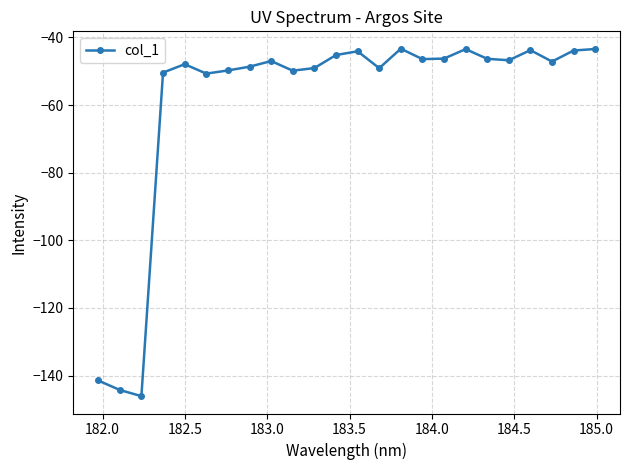

What is the greatest value displayed?

-43.4